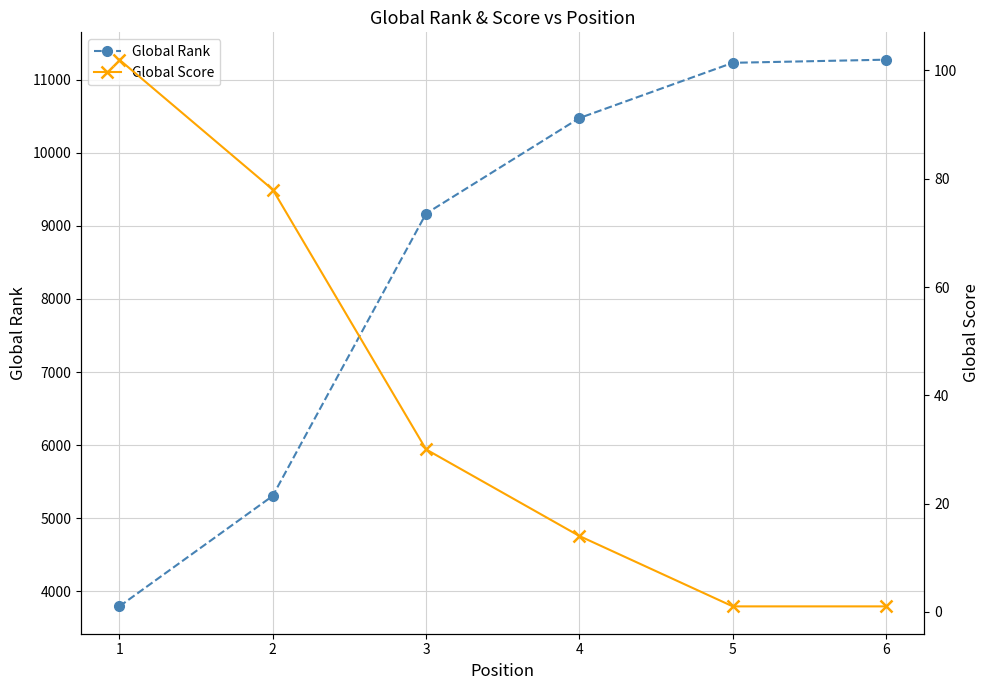

Which series has the largest range (max minus min)?

Global Rank